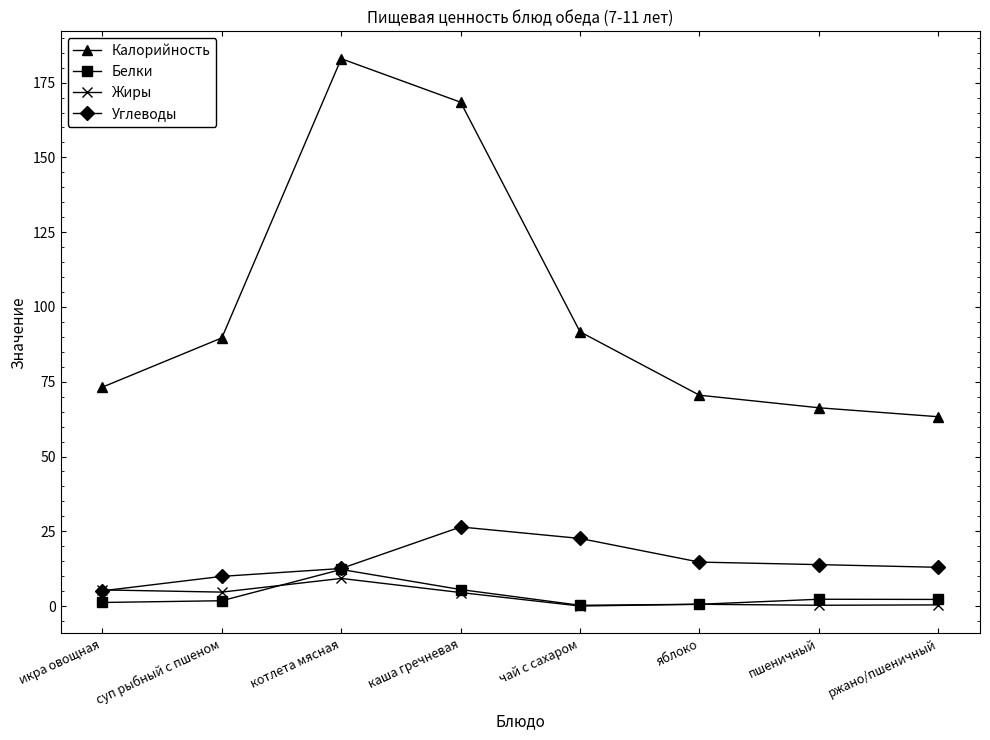

Which series has the largest range (max minus min)?

Калорийность